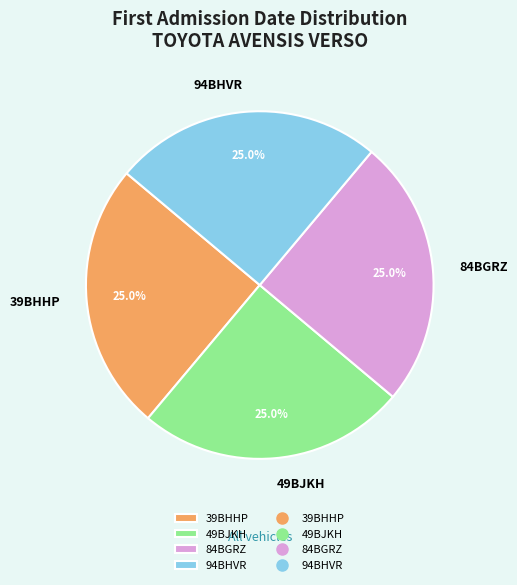

What percentage is the 84BGRZ slice, to the nearest percent?

25%